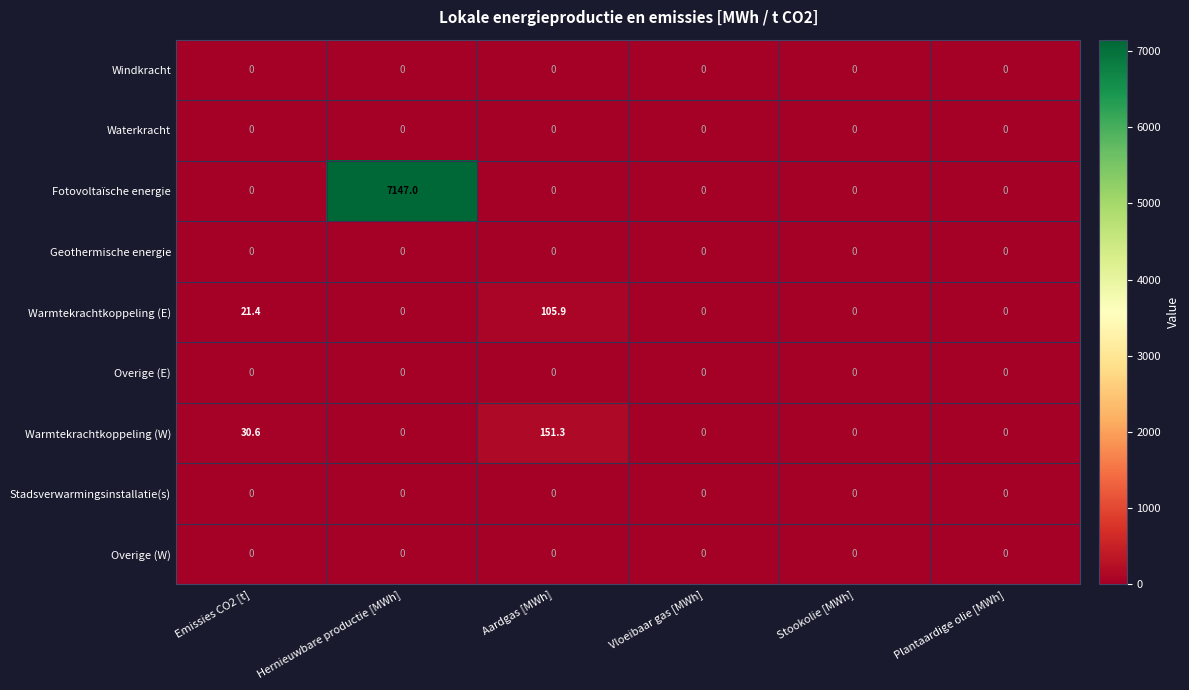

What is the greatest value displayed?

7147.0